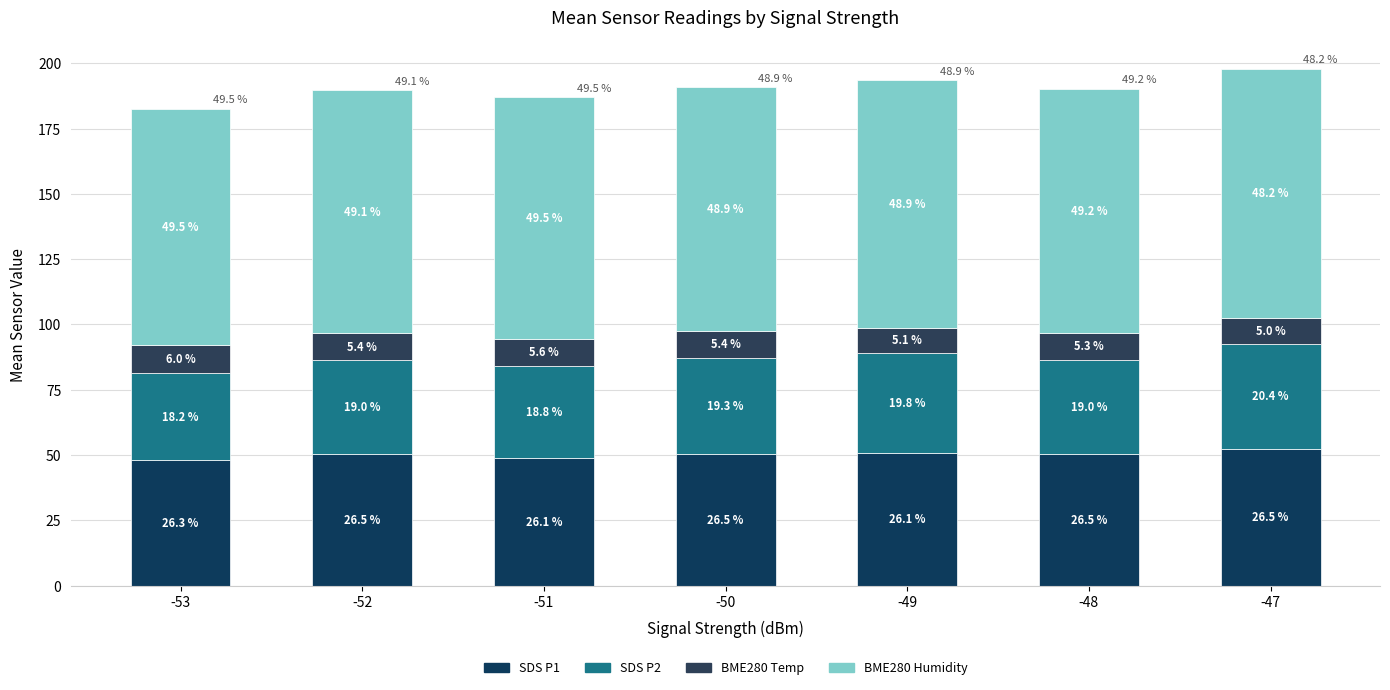

True or false: SDS P2 has a value of 36.7 at -50.

True